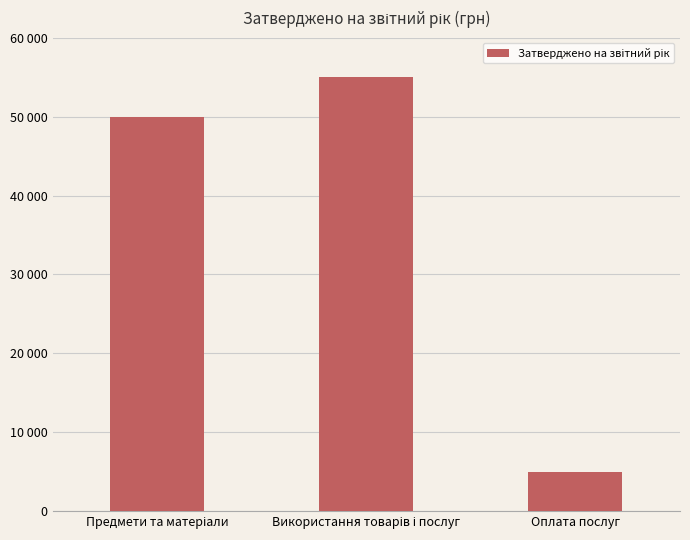

Does the chart contain any negative values?

No